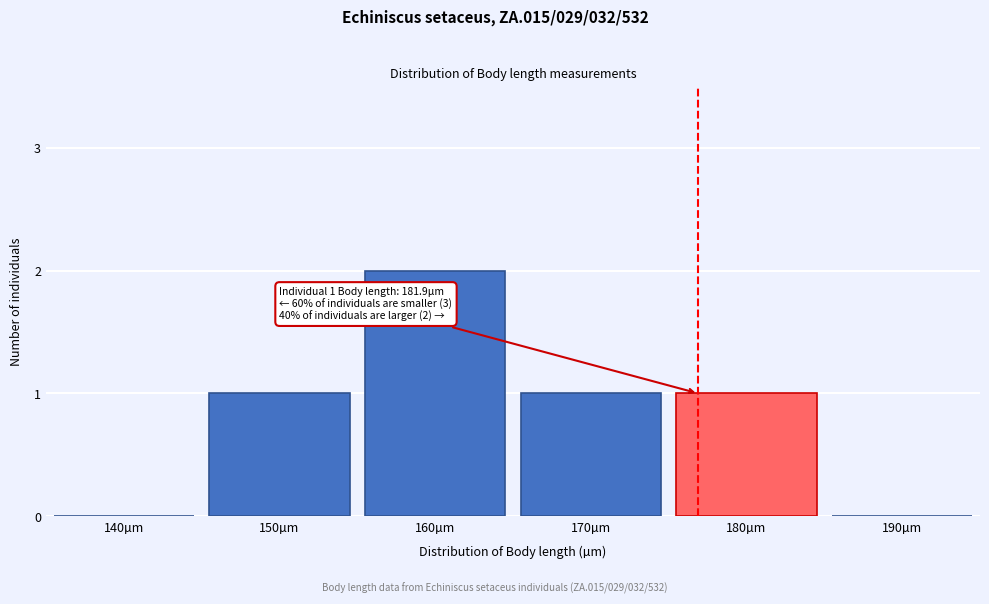

Reading left to right, what are all the values shown in this chart?

140µm=0	150µm=1	160µm=2	170µm=1	180µm=1	190µm=0